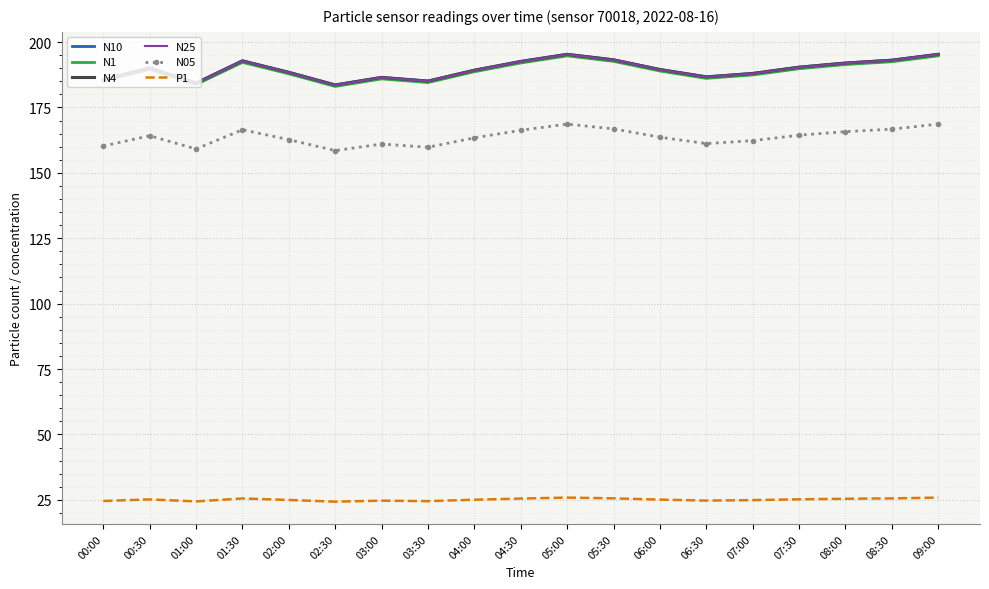

What is the smallest value displayed?

24.3